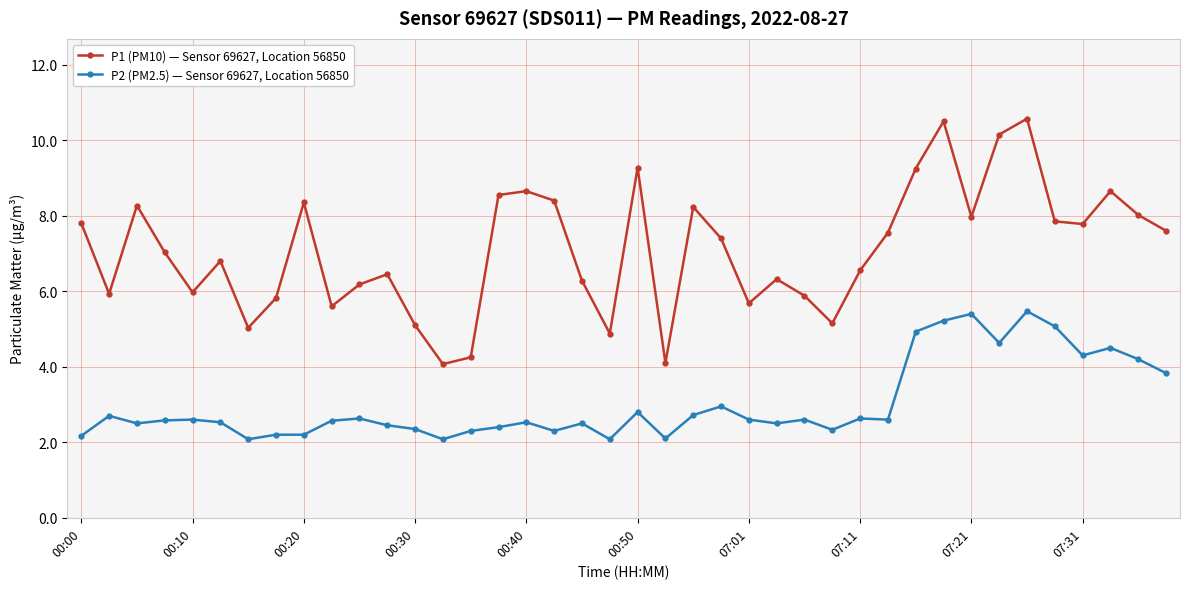

List the series in order of their peak value, highest first.

P1 (PM10) — Sensor 69627, Location 56850, P2 (PM2.5) — Sensor 69627, Location 56850